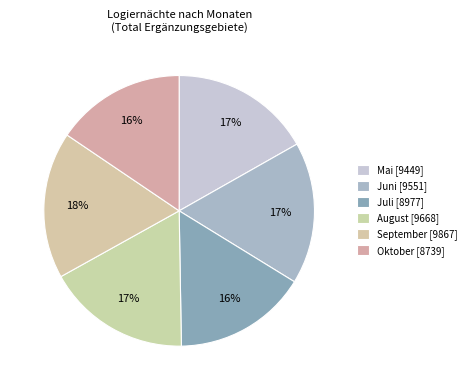

To the nearest percent, what portion does August represent?

17%